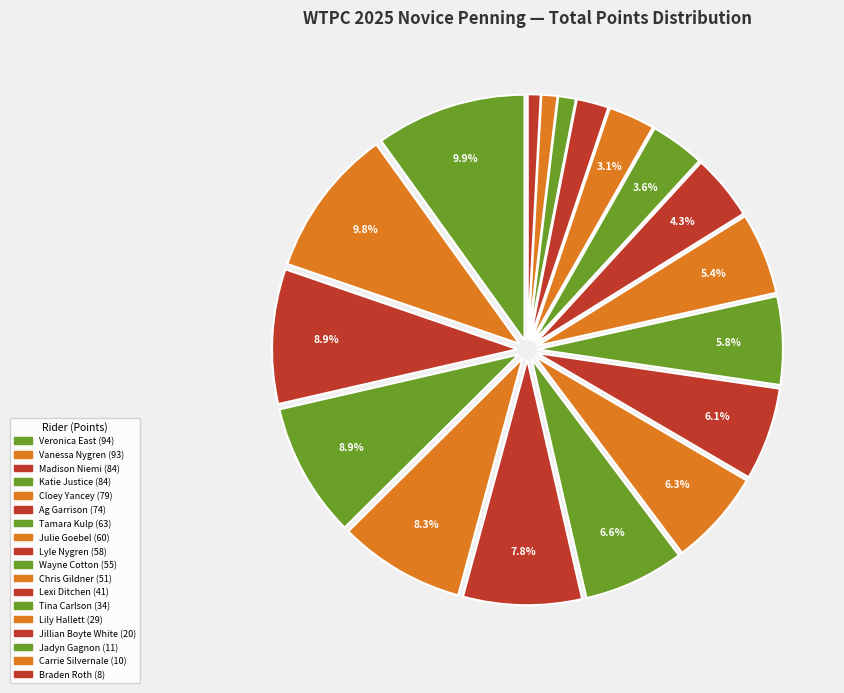

What percentage is the Wayne Cotton slice, to the nearest percent?

6%